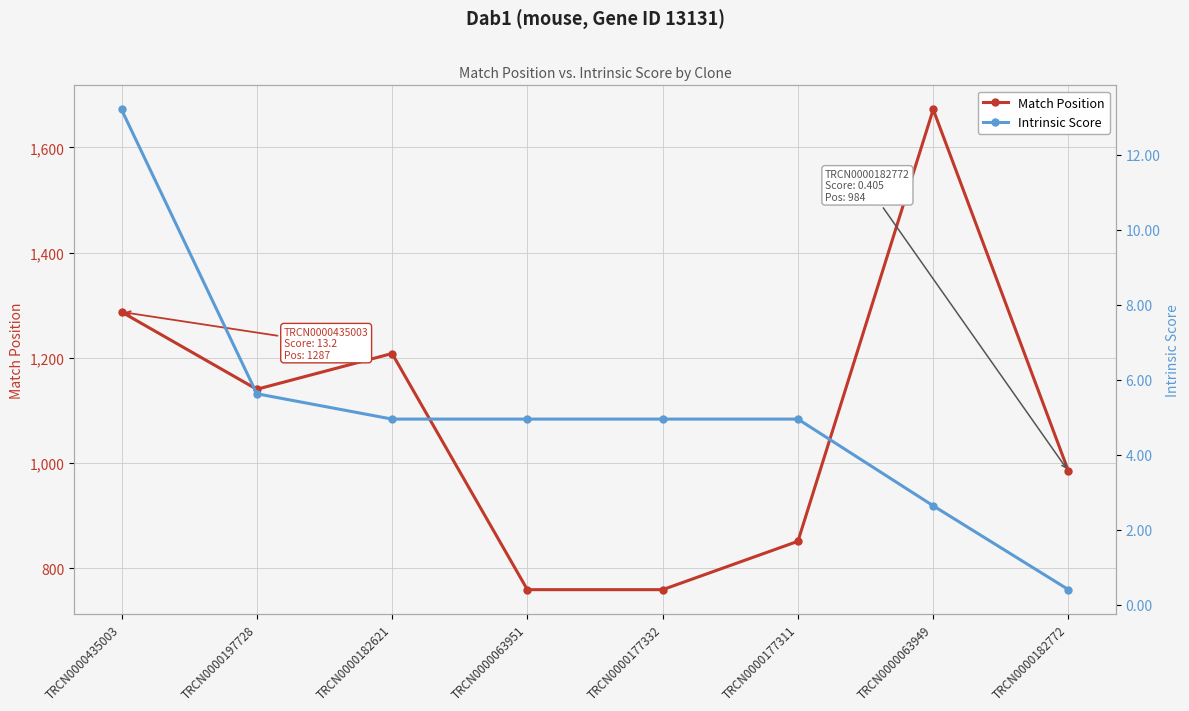

Where is Match Position nearest to the value 1215?

TRCN0000182621